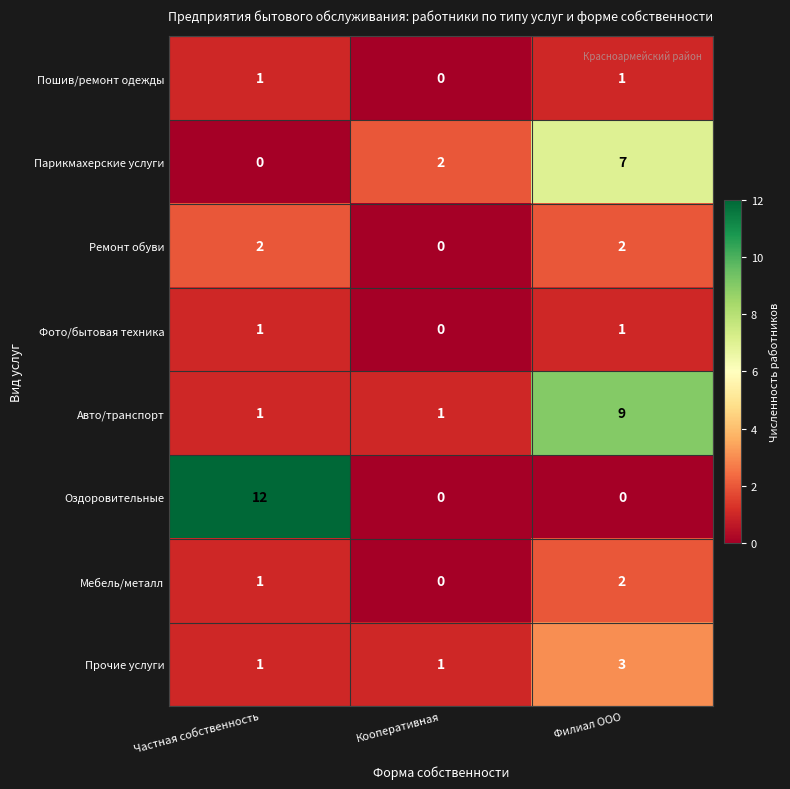

Reading left to right, transcribe all the data shown in this chart.

Пошив/ремонт одежды: 1	0	1
Парикмахерские услуги: 0	2	7
Ремонт обуви: 2	0	2
Фото/бытовая техника: 1	0	1
Авто/транспорт: 1	1	9
Оздоровительные: 12	0	0
Мебель/металл: 1	0	2
Прочие услуги: 1	1	3